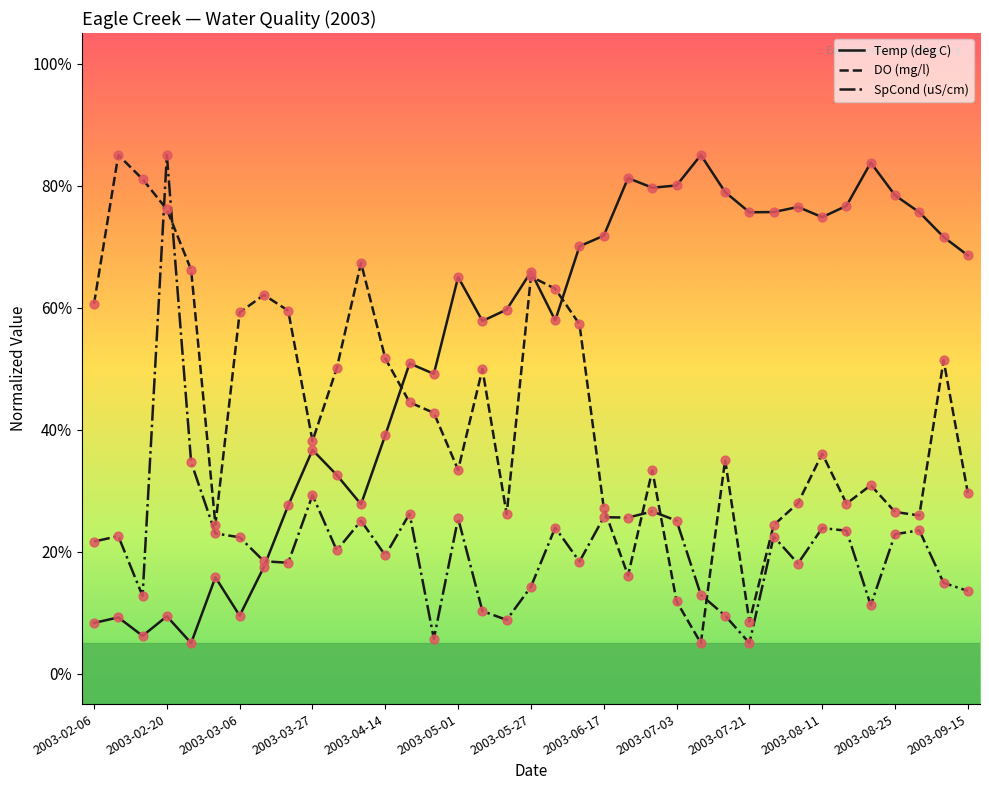

Which series has the largest total across all categories?

Temp (deg C)